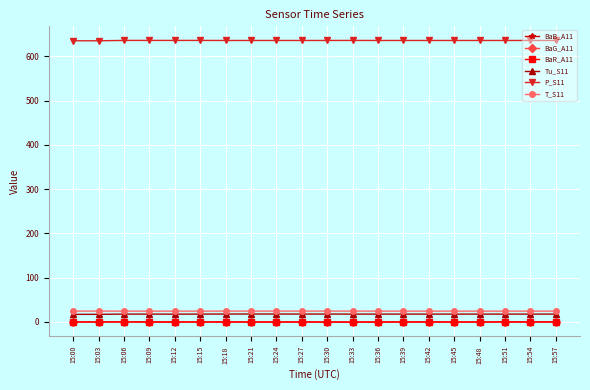

What is the value of the P_S11 point at the 4th from the left?

635.7